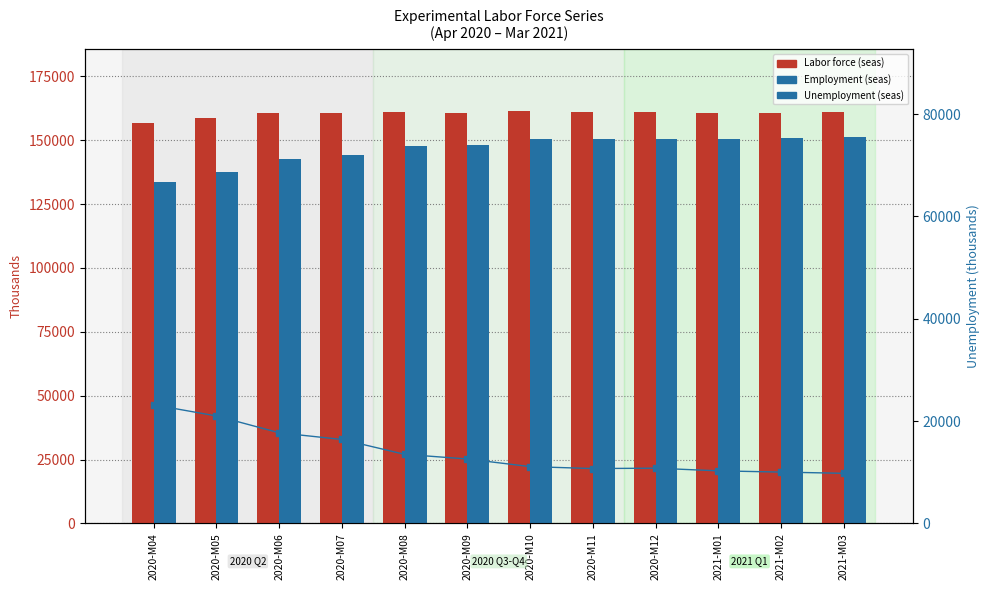

What value does the Unemployment (seas) series have at 2020-M07?

16402